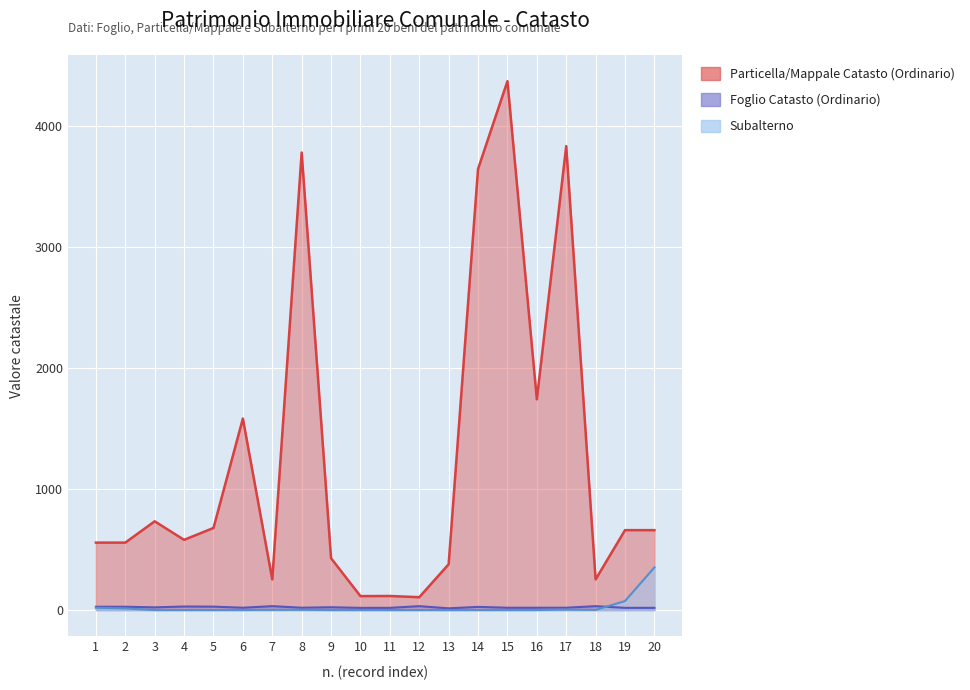

What is the total value across all series at 7?

287